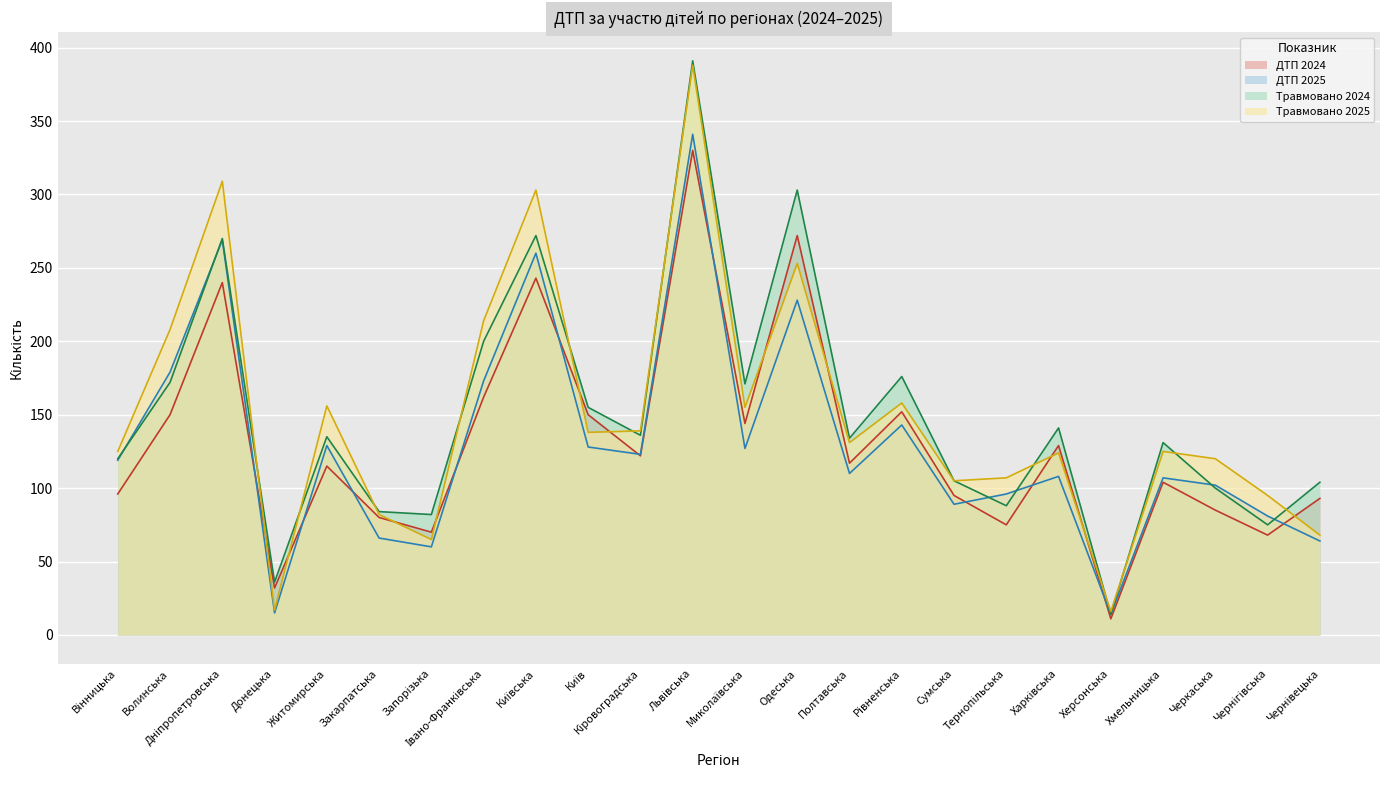

What is the maximum value shown in the chart?

391